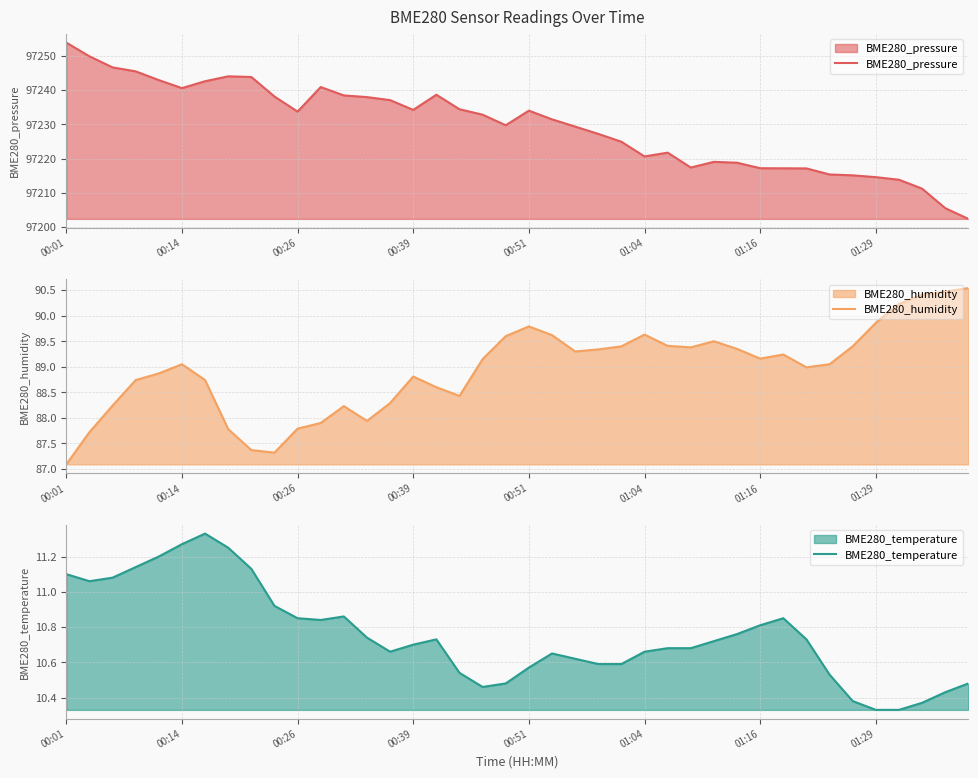

How many series are shown in this chart?

3